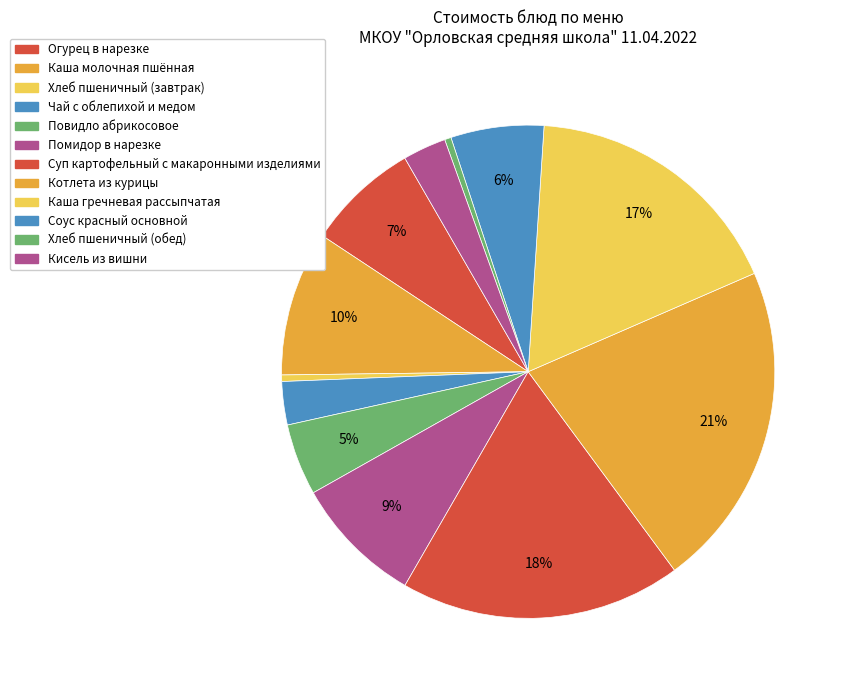

To the nearest percent, what portion does Чай с облепихой и медом represent?

3%